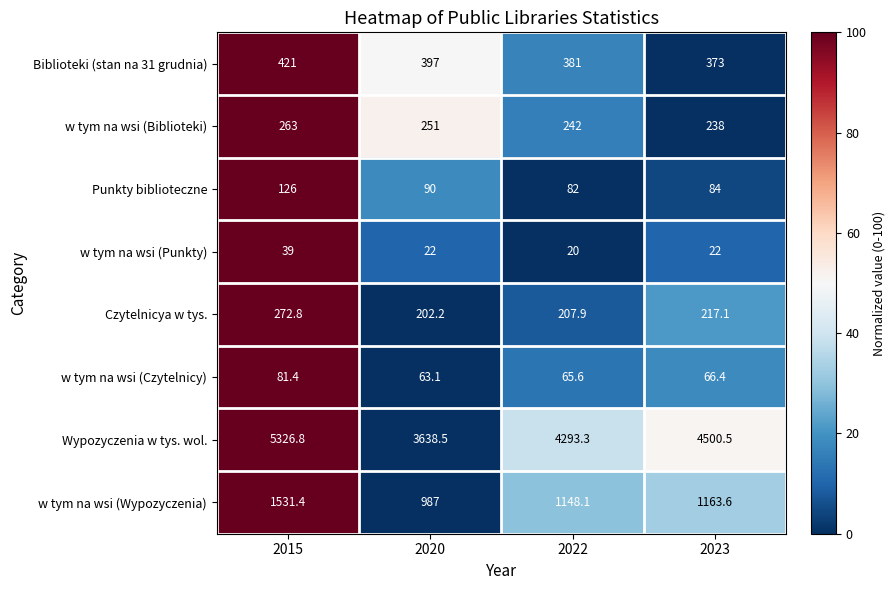

What is the difference between the second highest and minimum values in the Czytelnicya w tys. series?

14.9